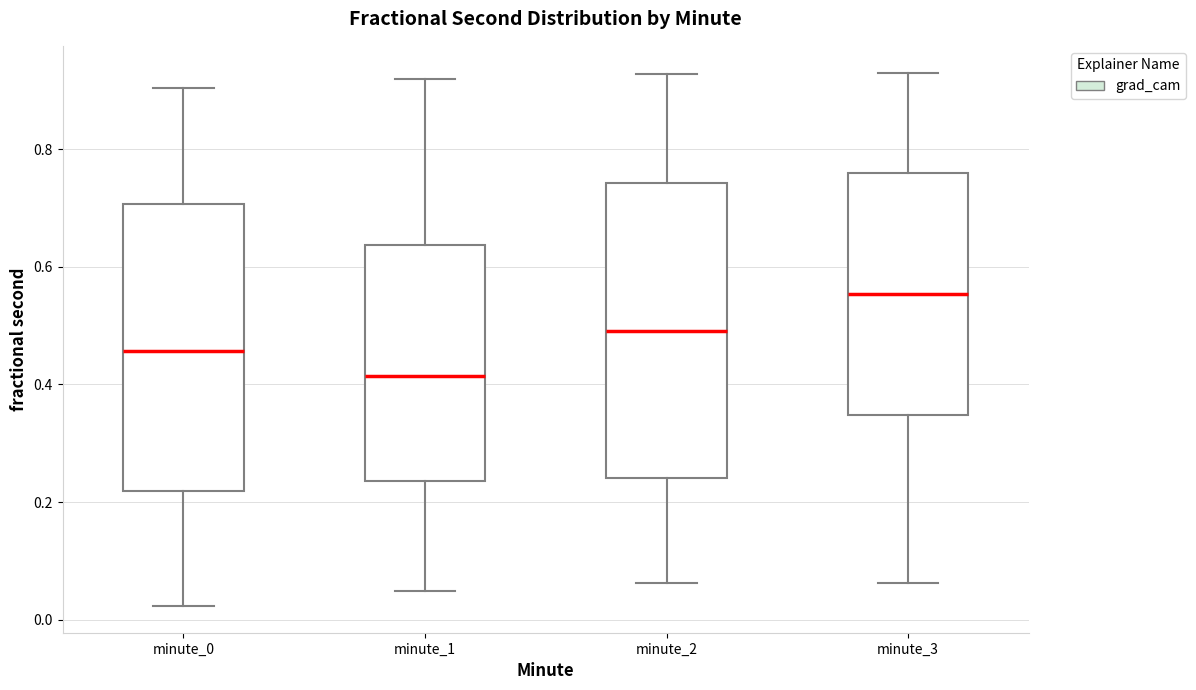

Reading left to right, read every box against the y-axis: the position of its median line, the range the box covers, and the ends of its whiskers. The values are not printed on the chart, so give them approximately, as read against the axis.

minute_0: median 0.46, box 0.22 to 0.70, whiskers 0.02 to 0.90
minute_1: median 0.42, box 0.24 to 0.64, whiskers 0.04 to 0.92
minute_2: median 0.50, box 0.24 to 0.74, whiskers 0.06 to 0.92
minute_3: median 0.56, box 0.34 to 0.76, whiskers 0.06 to 0.94